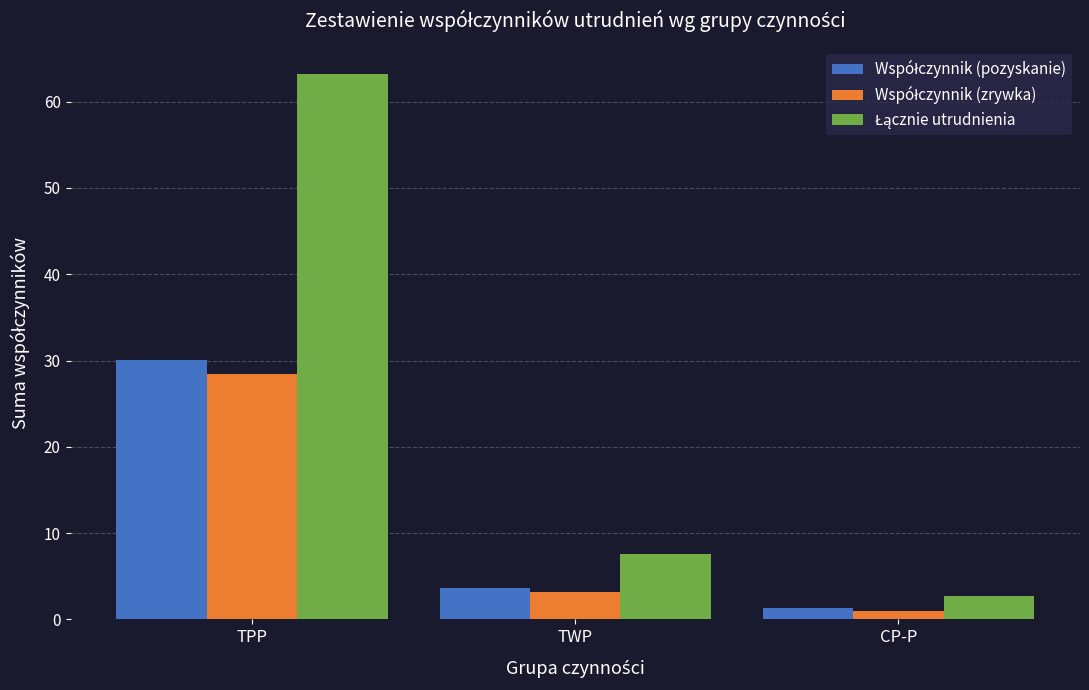

At which category is the sum across all series the highest?

TPP